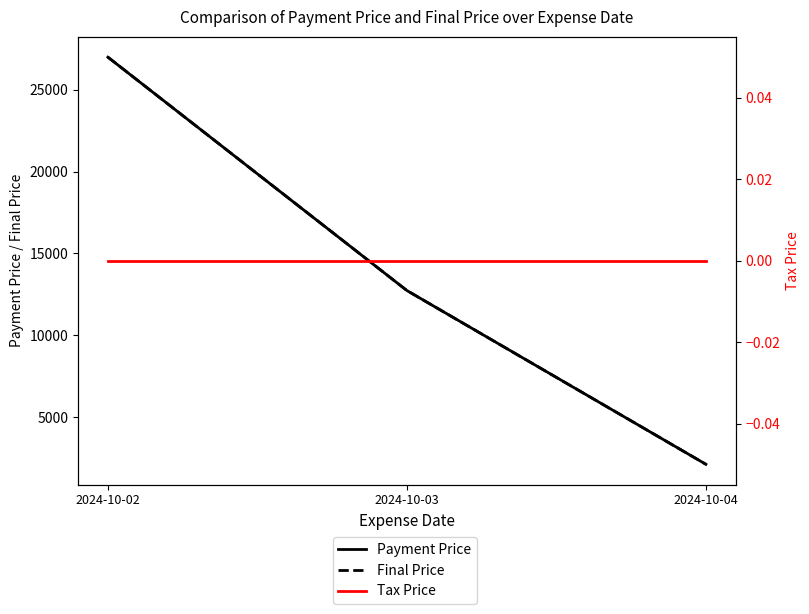

At which category does the chart reach its peak across all series?

2024-10-02